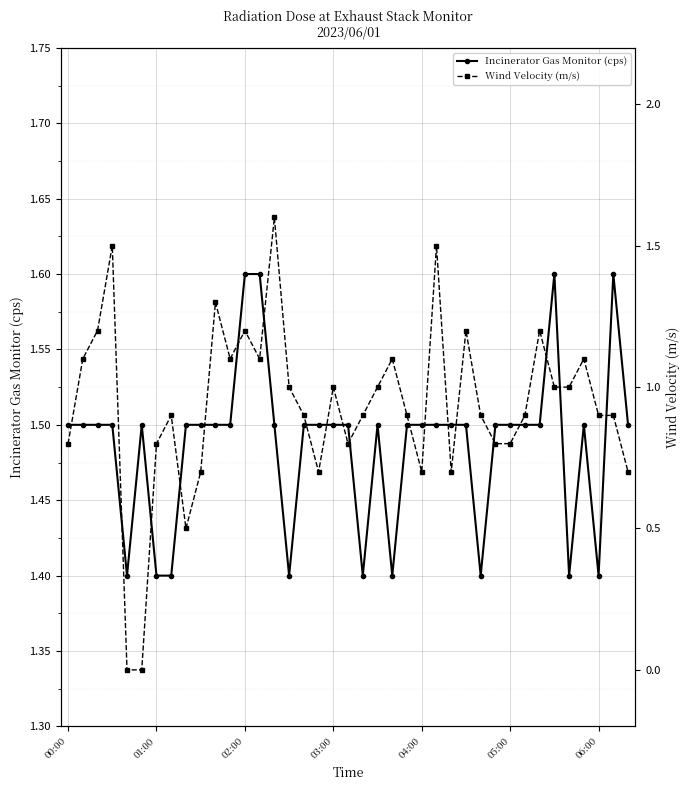

What are all the series names shown in the legend?

Incinerator Gas Monitor (cps), Wind Velocity (m/s)